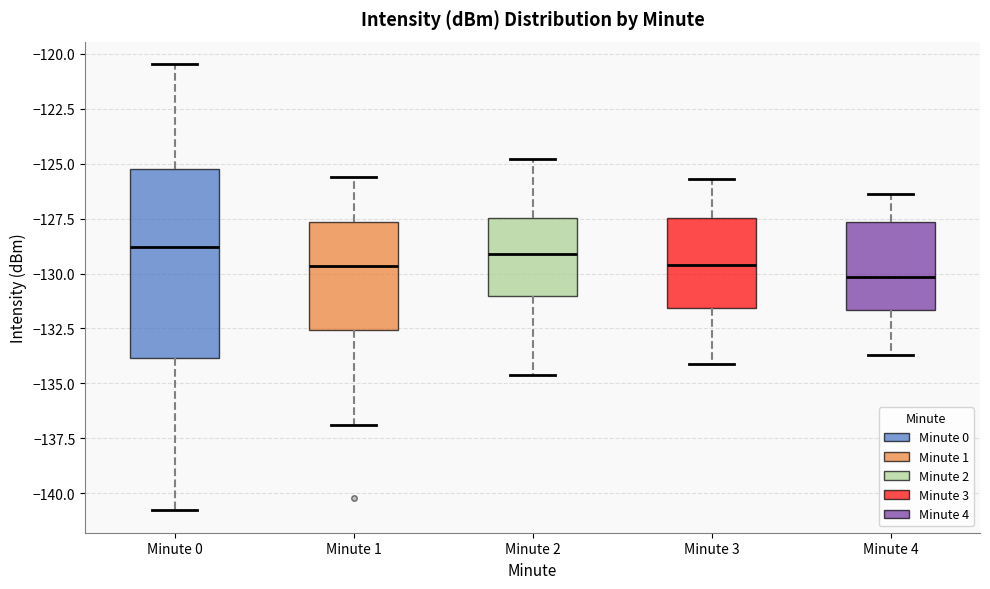

Where is the upper edge of the box for Minute 2 on the y-axis? The values are not printed on the chart, so give them approximately, as read against the axis.

-127.5